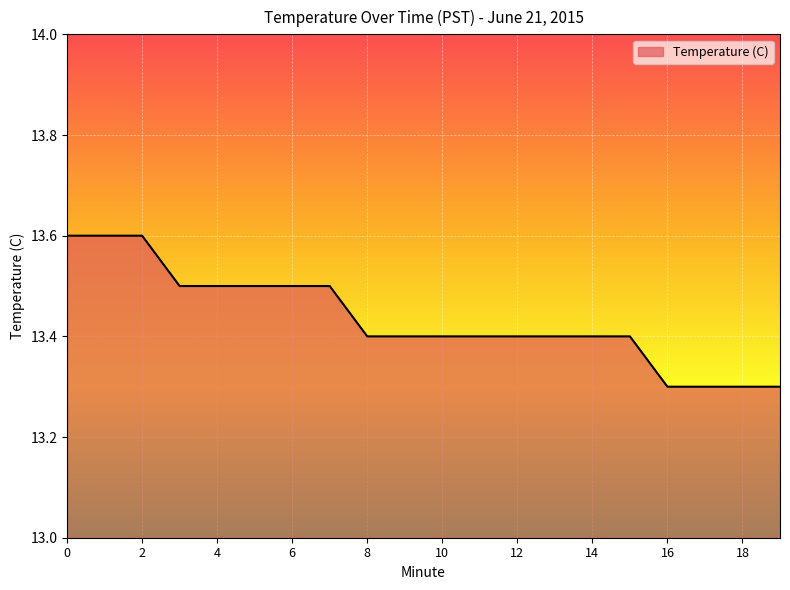

What is the maximum value shown in the chart?

13.6